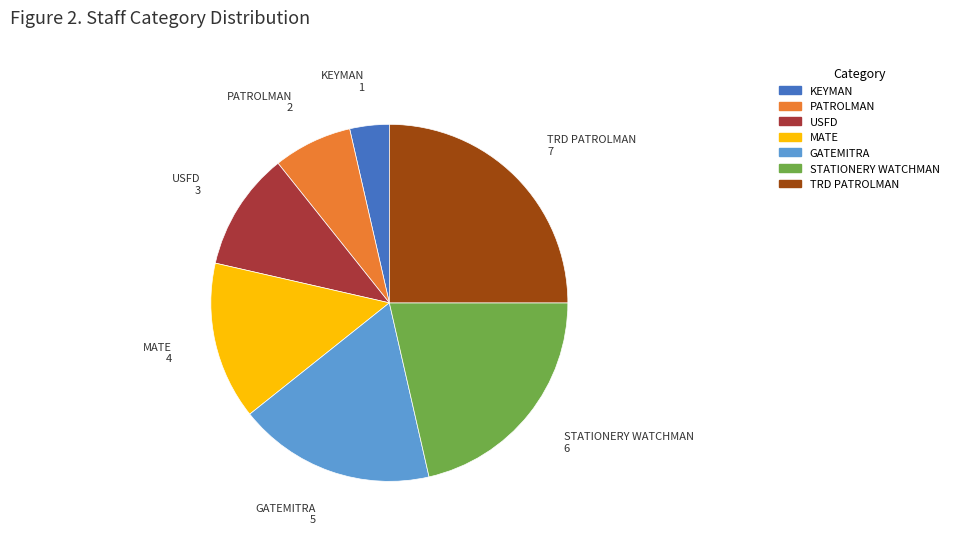

Approximately how many times larger is the value at KEYMAN compared to STATIONERY WATCHMAN?

0.2